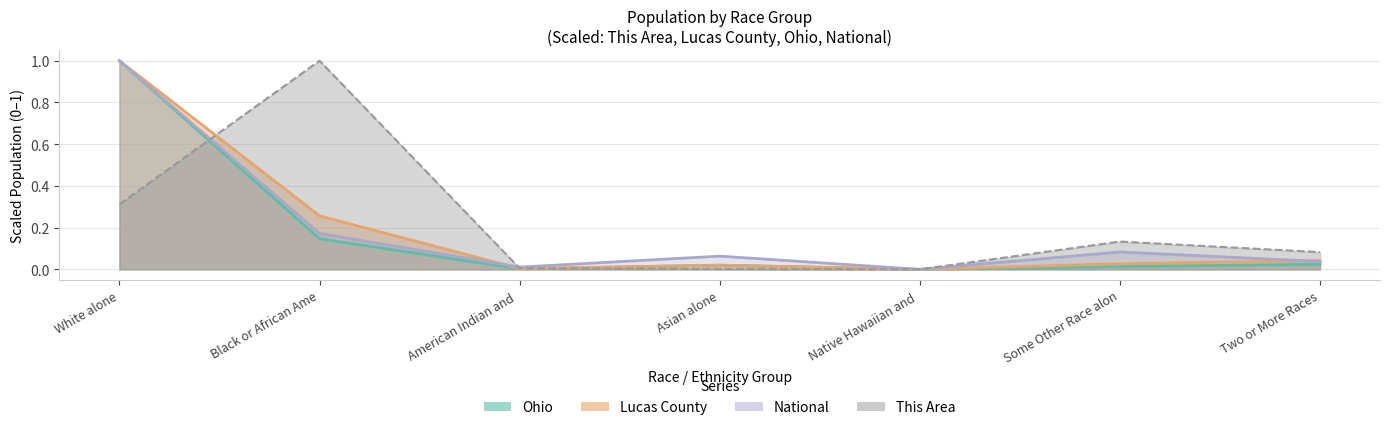

Rank the series by their maximum value, from highest to lowest.

This Area, Lucas County, Ohio, National